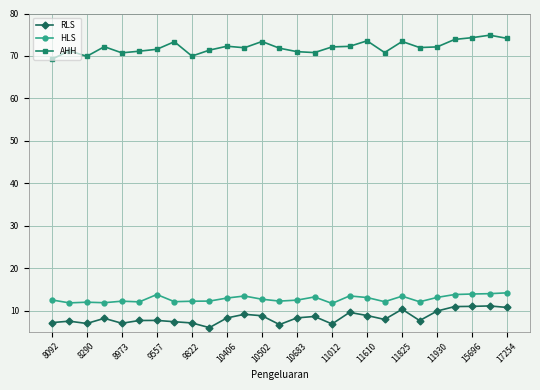

How many lines are shown in the chart?

3